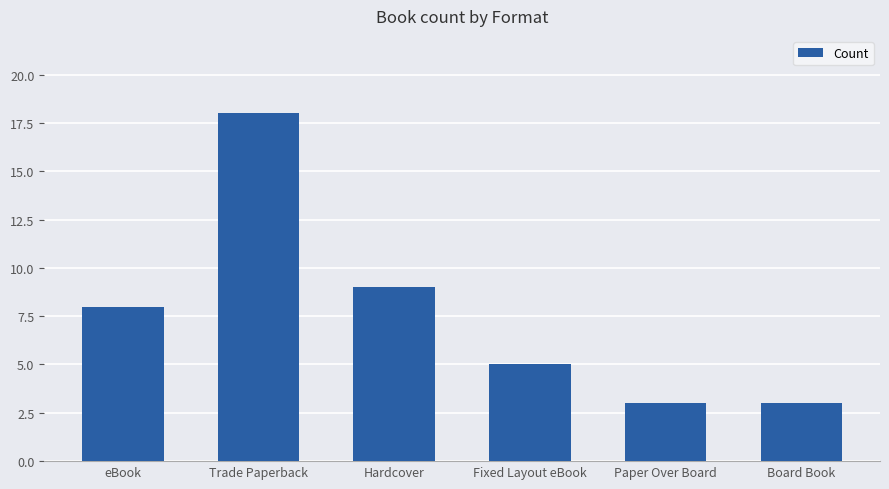

Which has a higher value, Board Book or Trade Paperback?

Trade Paperback